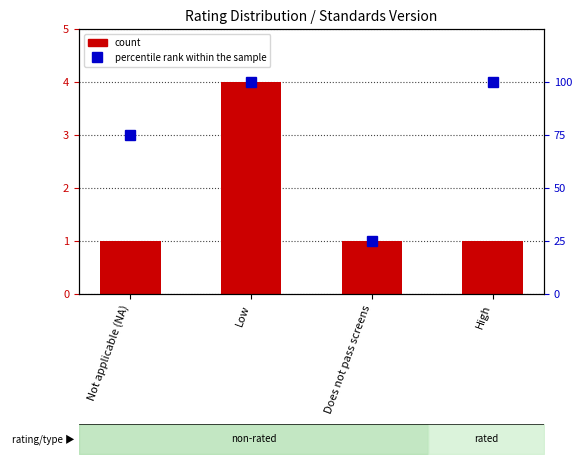

What is the minimum value for percentile rank within the sample?

25